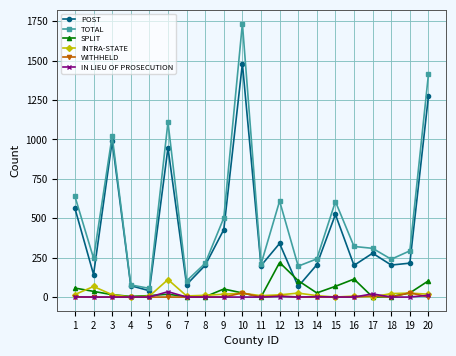

Which series has the largest total across all categories?

TOTAL